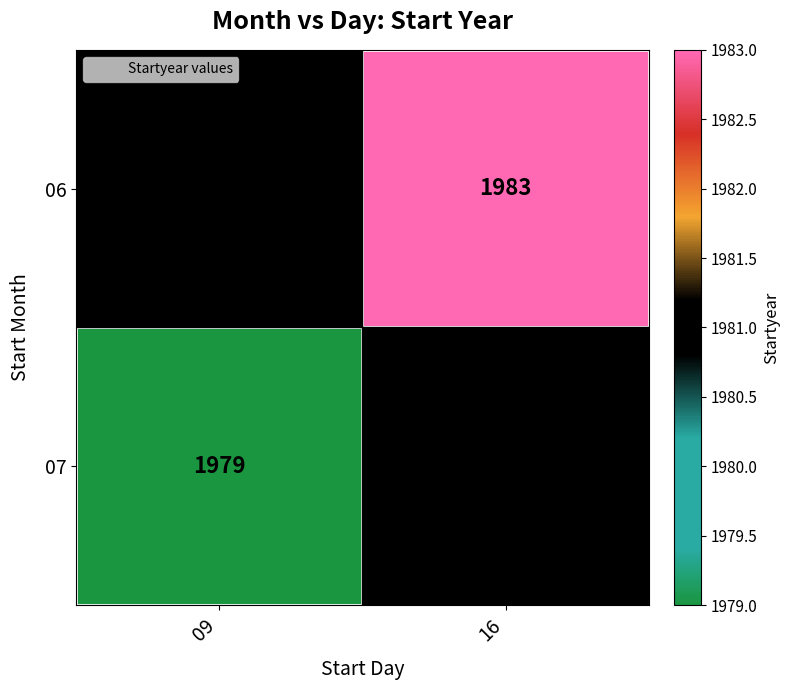

The 07 series shows 1979 at 09. True or false?

True